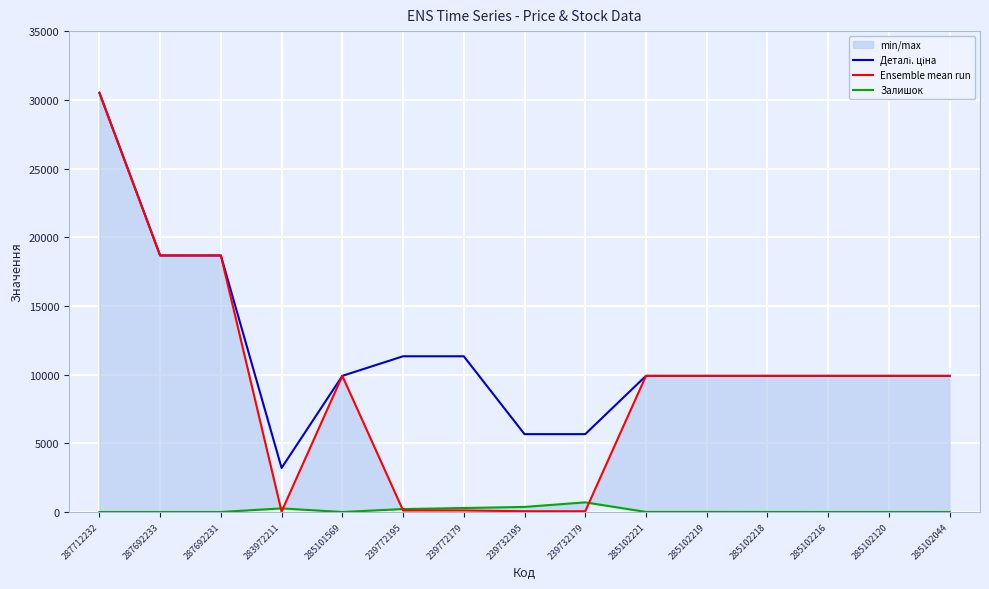

True or false: Деталі. ціна has more than 0 interior local peaks.

False